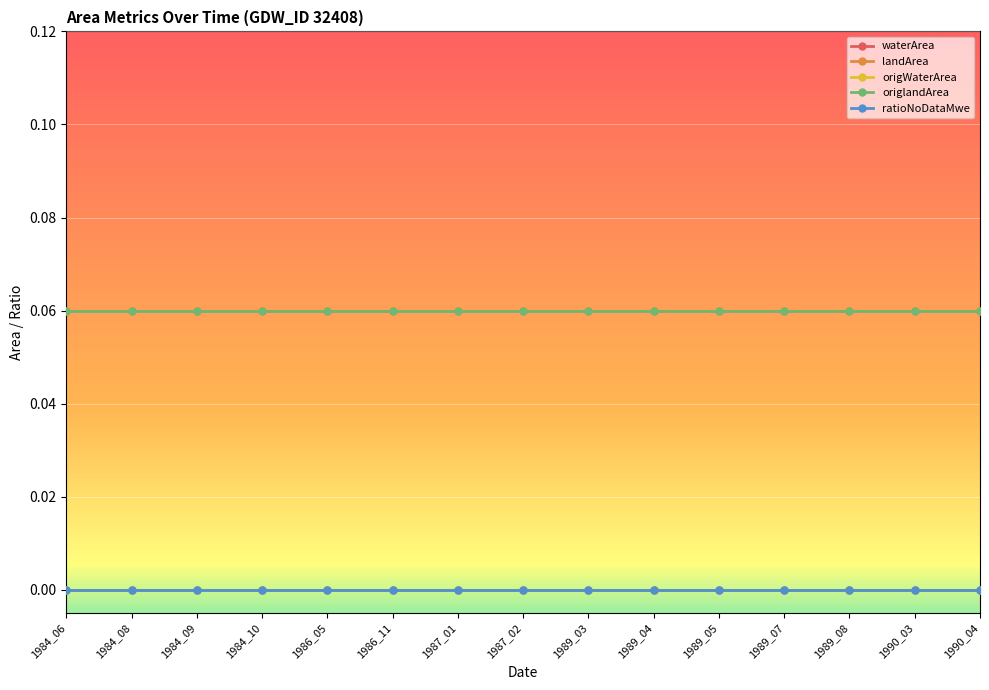

The landArea series shows 0.0 at 1987_01. True or false?

False